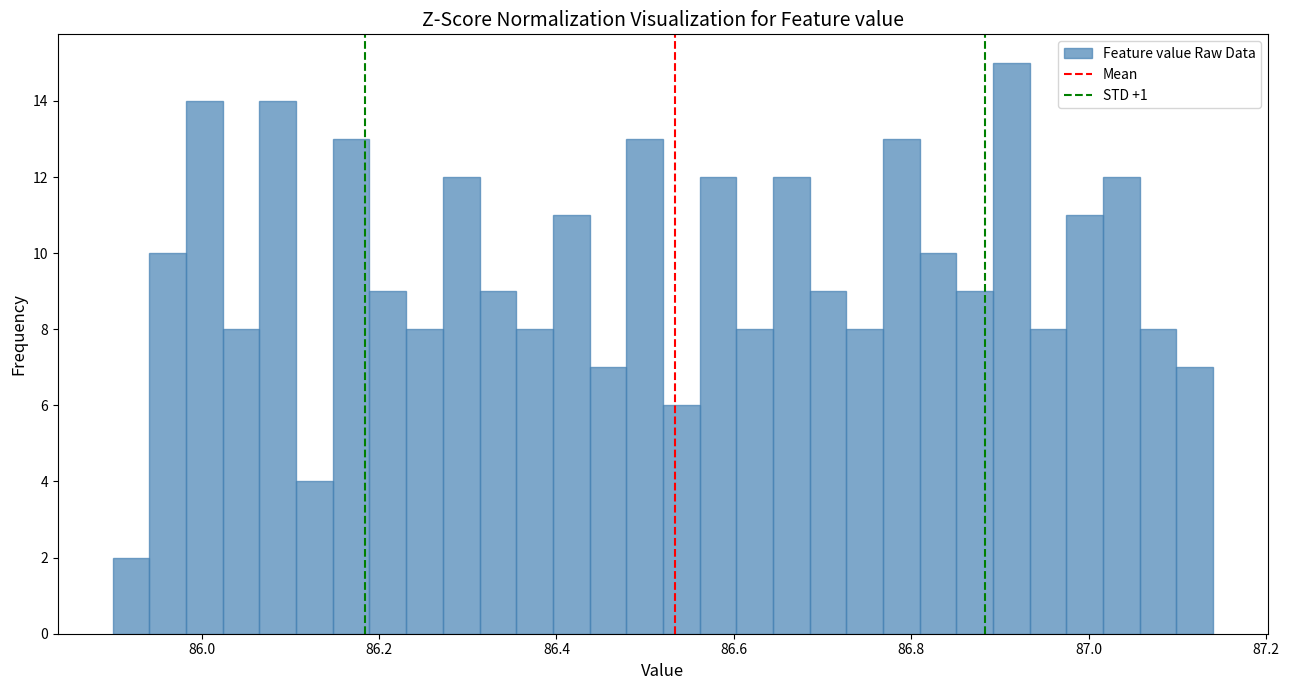

Read against the x-axis, roughly where is the centre of the tallest bar?

86.92